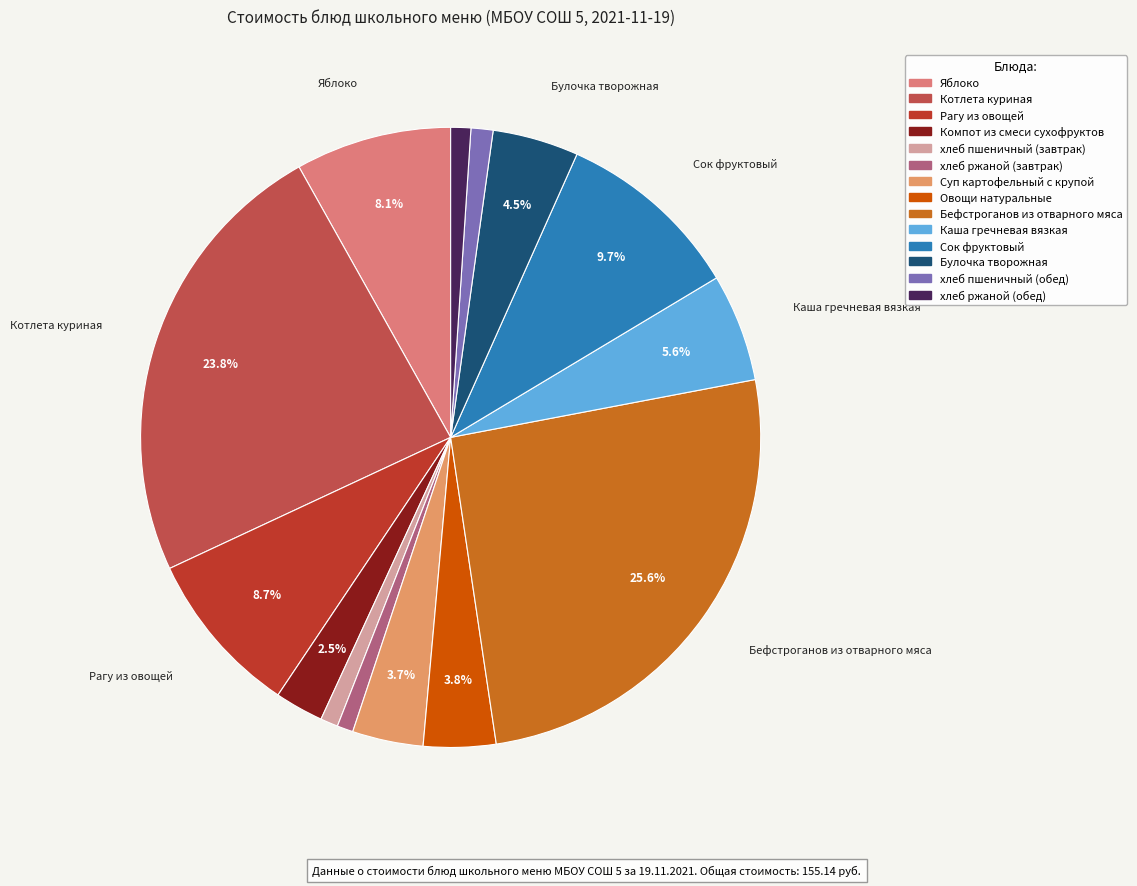

What percentage is the Каша гречневая вязкая slice, to the nearest percent?

6%